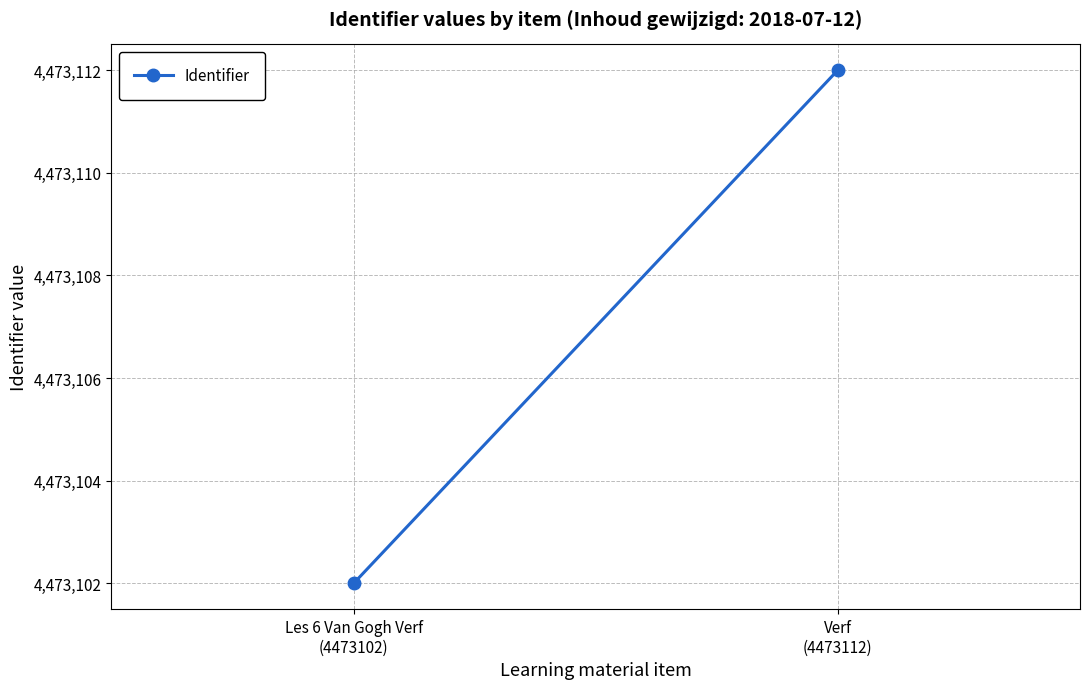

What is the smallest value displayed?

4473102